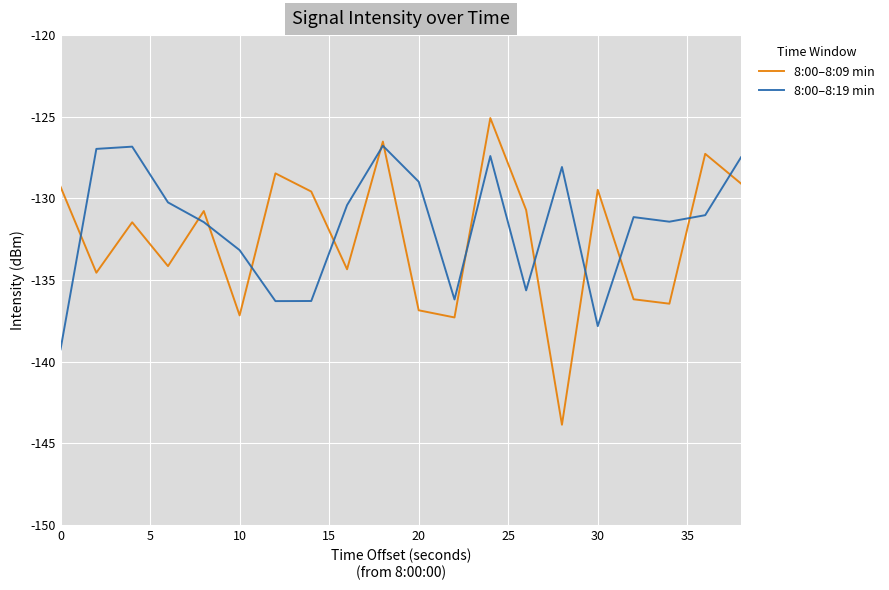

What is the highest value of the 8:00–8:09 min series?

-125.1